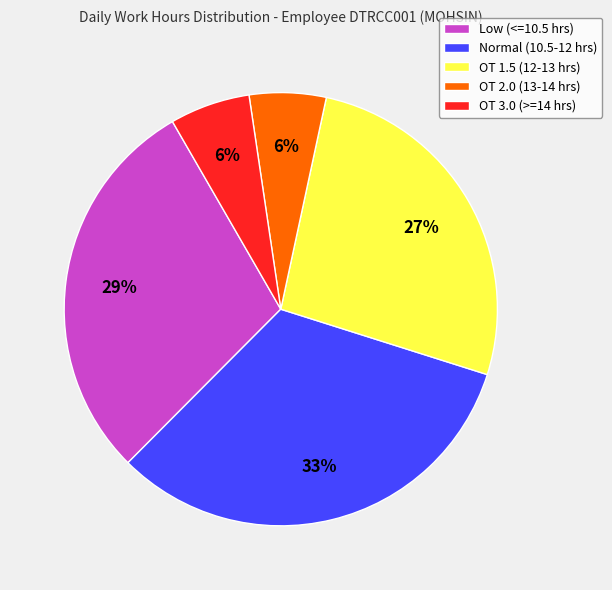

Between OT 3.0 (>=14 hrs) and Low (<=10.5 hrs), which is larger?

Low (<=10.5 hrs)